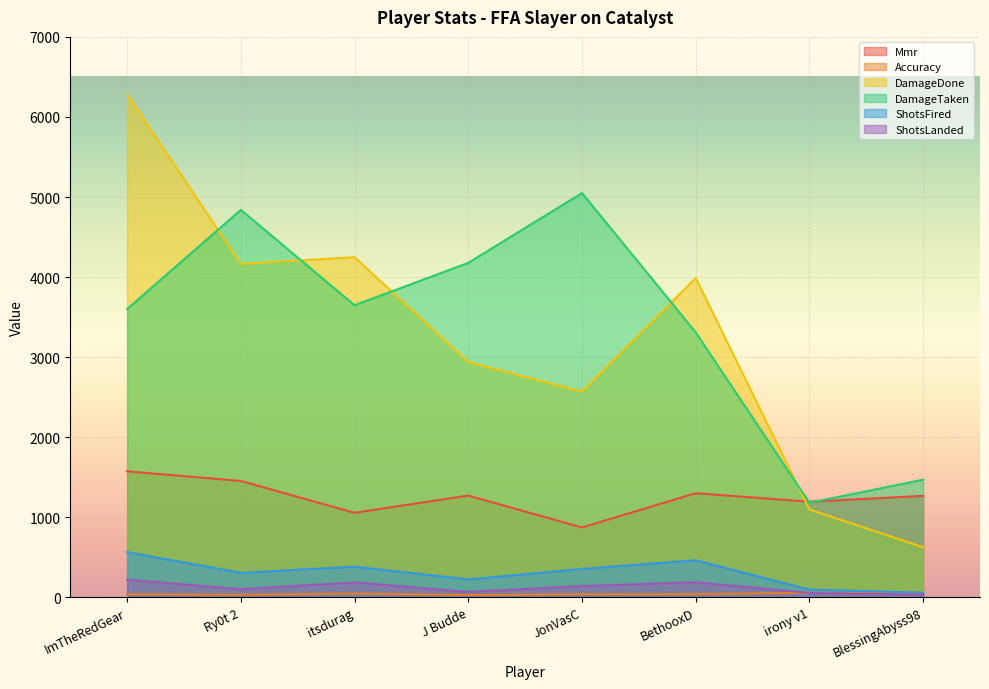

Between BlessingAbyss98 and itsdurag, which is larger?

BlessingAbyss98